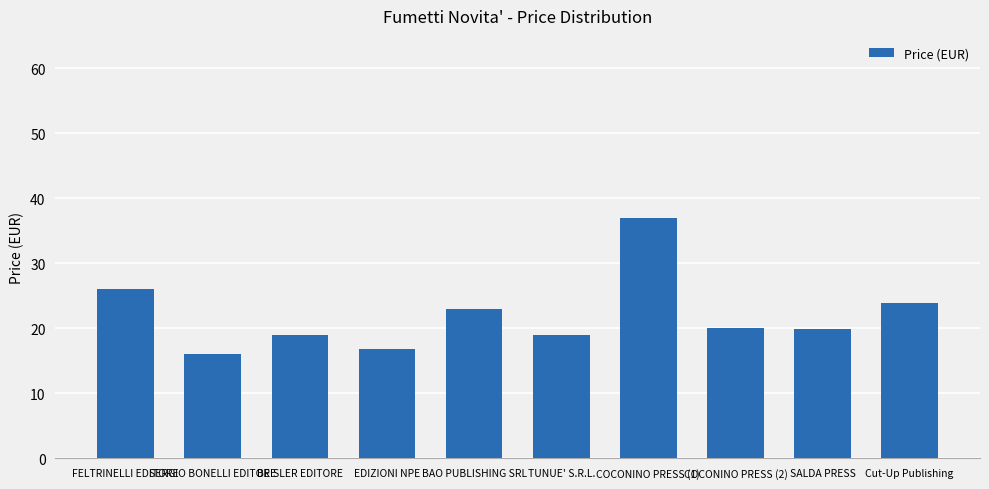

Count the number of categories in the chart.

10